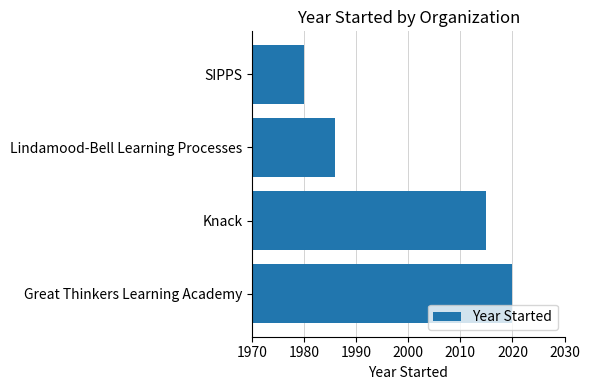

Reading bottom to top, extract all data points from this chart.

2020	2015	1986	1980